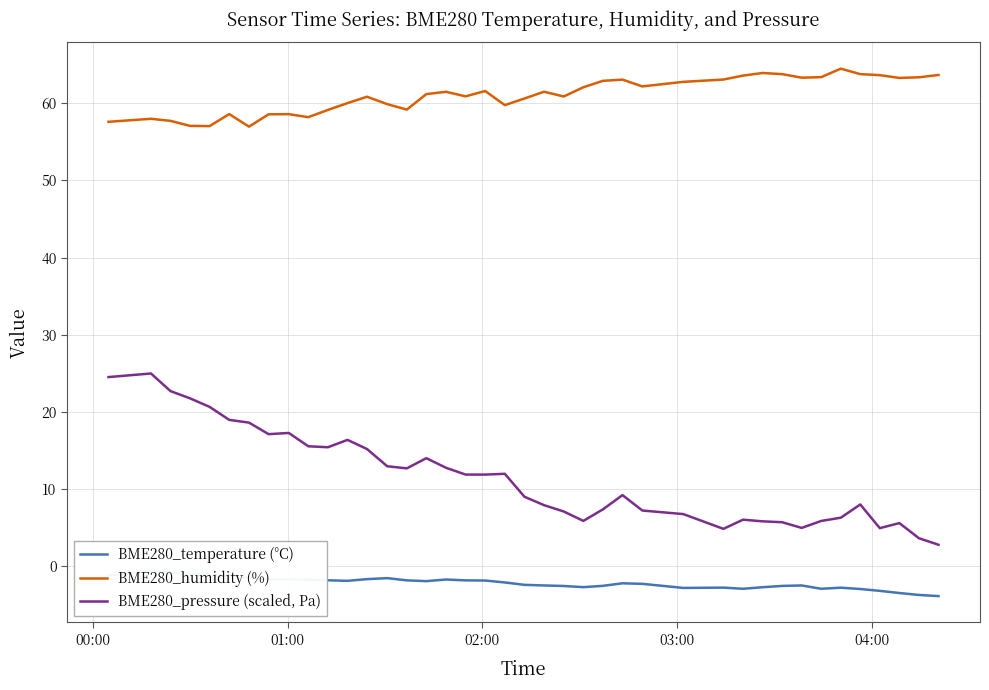

True or false: BME280_humidity (%) and BME280_pressure (scaled, Pa) cross at least once.

False